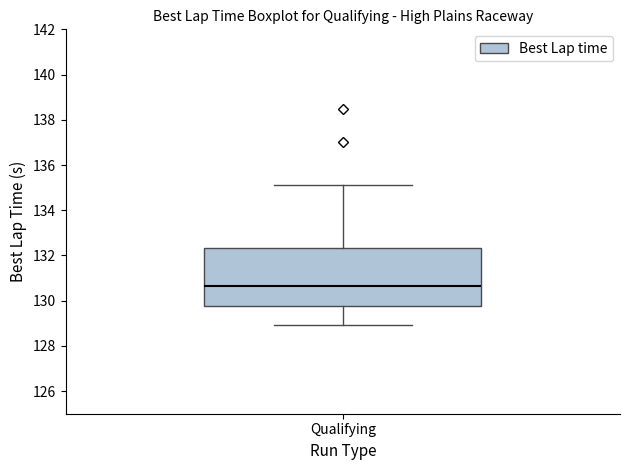

Read this box plot against the y-axis: the position of the median line, the range covered by the box, and the ends of both whiskers. The values are not printed on the chart, so give them approximately, as read against the axis.

median 130.6, box 129.8 to 132.4, whiskers 129.0 to 135.2